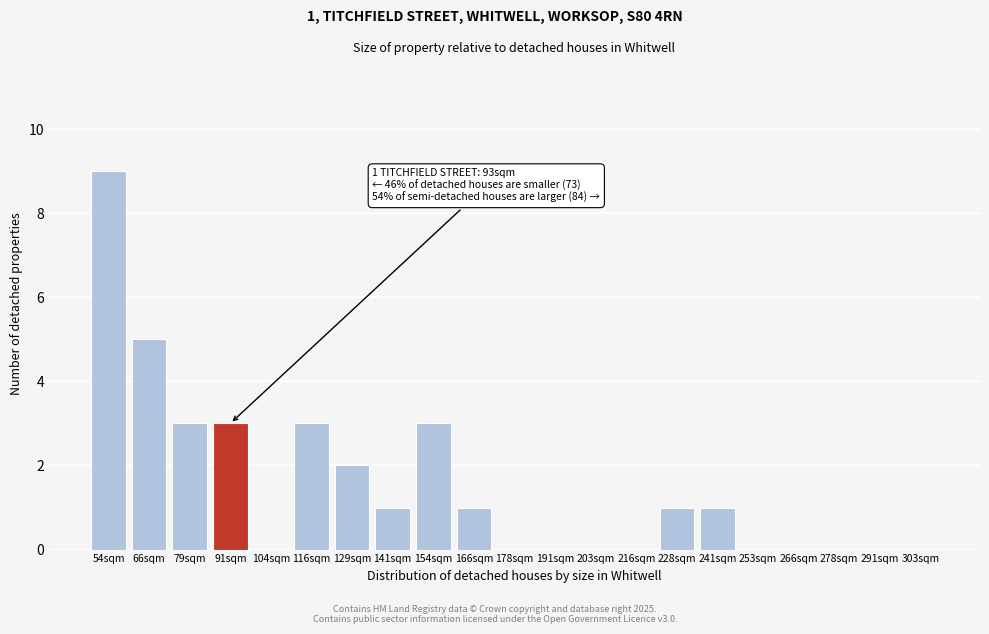

Reading left to right, list all the values displayed in this chart.

54sqm=9	66sqm=5	79sqm=3	91sqm=3	104sqm=0	116sqm=3	129sqm=2	141sqm=1	154sqm=3	166sqm=1	178sqm=0	191sqm=0	203sqm=0	216sqm=0	228sqm=1	241sqm=1	253sqm=0	266sqm=0	278sqm=0	291sqm=0	303sqm=0